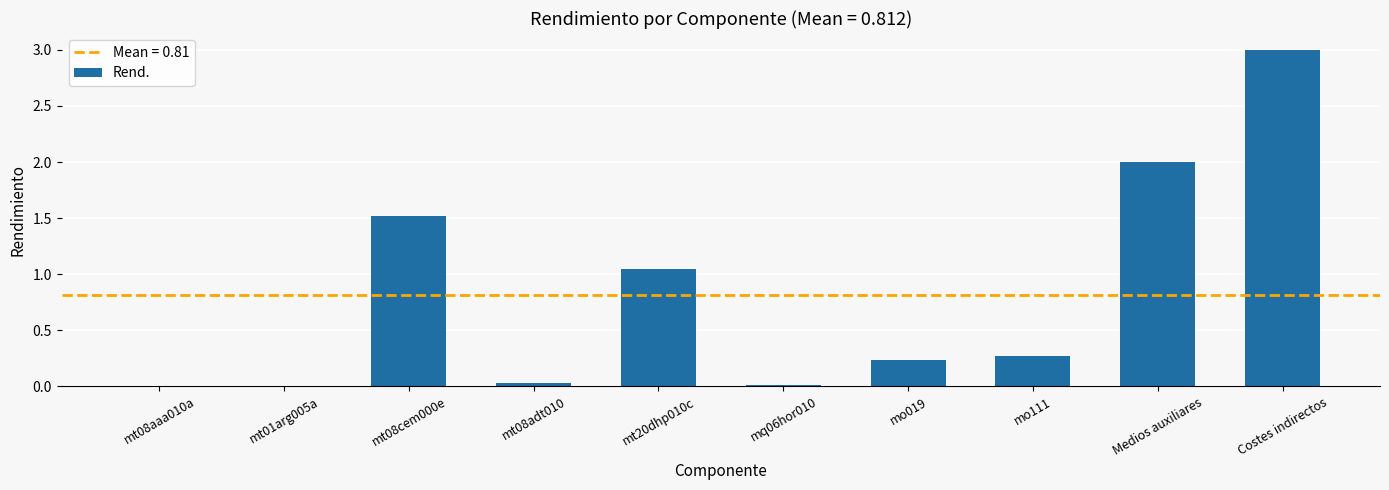

Which category has the highest value across all series?

Costes indirectos